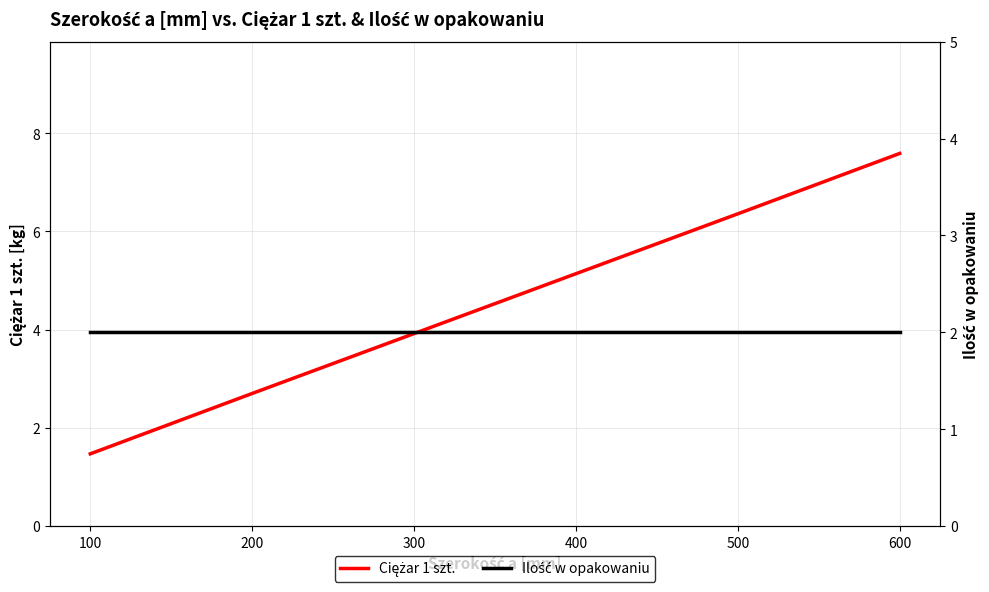

Is it true that Ilość w opakowaniu equals 2.0 at 100?

True